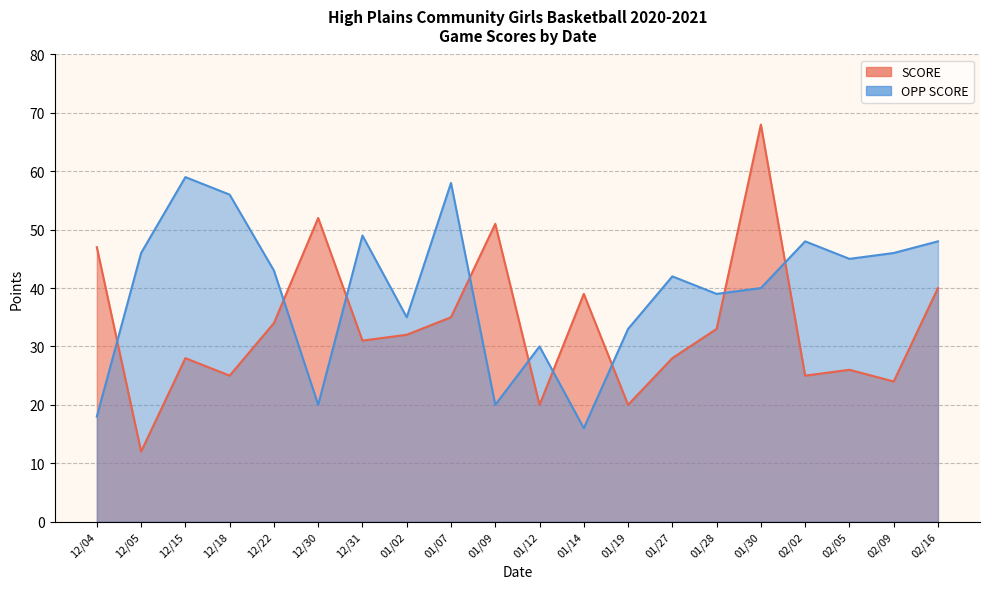

Reading left to right, list all the values displayed in this chart.

SCORE: 47	12	28	25	34	52	31	32	35	51	20	39	20	28	33	68	25	26	24	40
OPP SCORE: 18	46	59	56	43	20	49	35	58	20	30	16	33	42	39	40	48	45	46	48